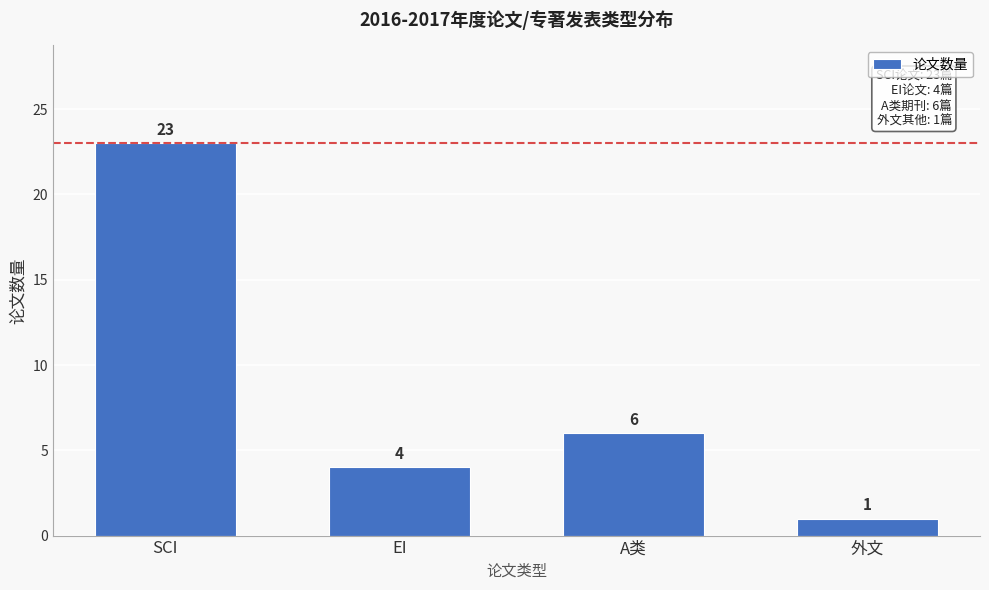

Reading left to right, what are all the values shown in this chart?

SCI=23	EI=4	A类=6	外文=1